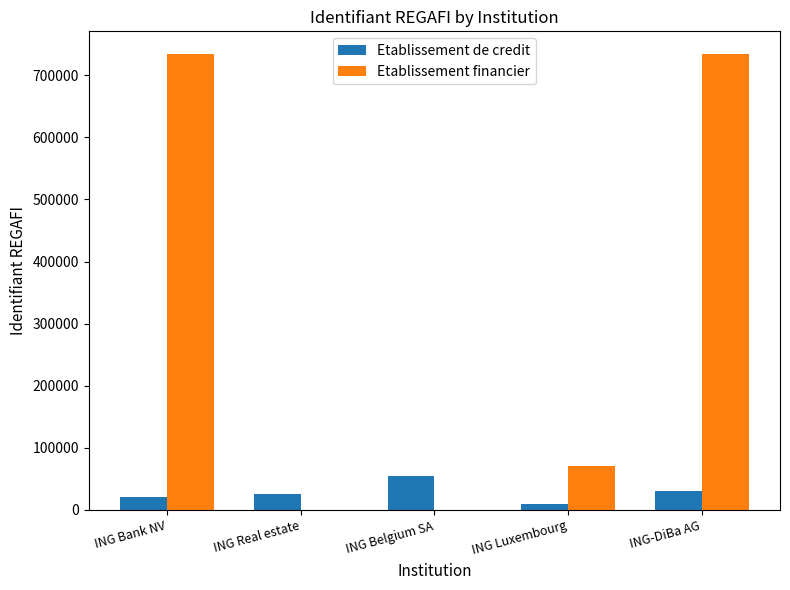

How many categories are shown in the chart?

5